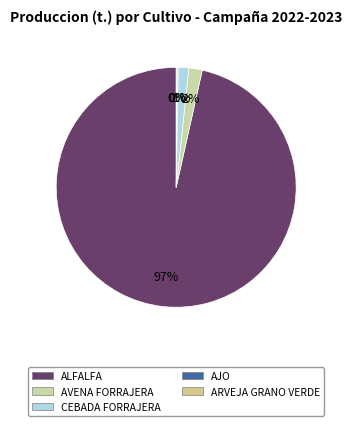

What is the ratio of the value at AVENA FORRAJERA to the value at CEBADA FORRAJERA?

1.3